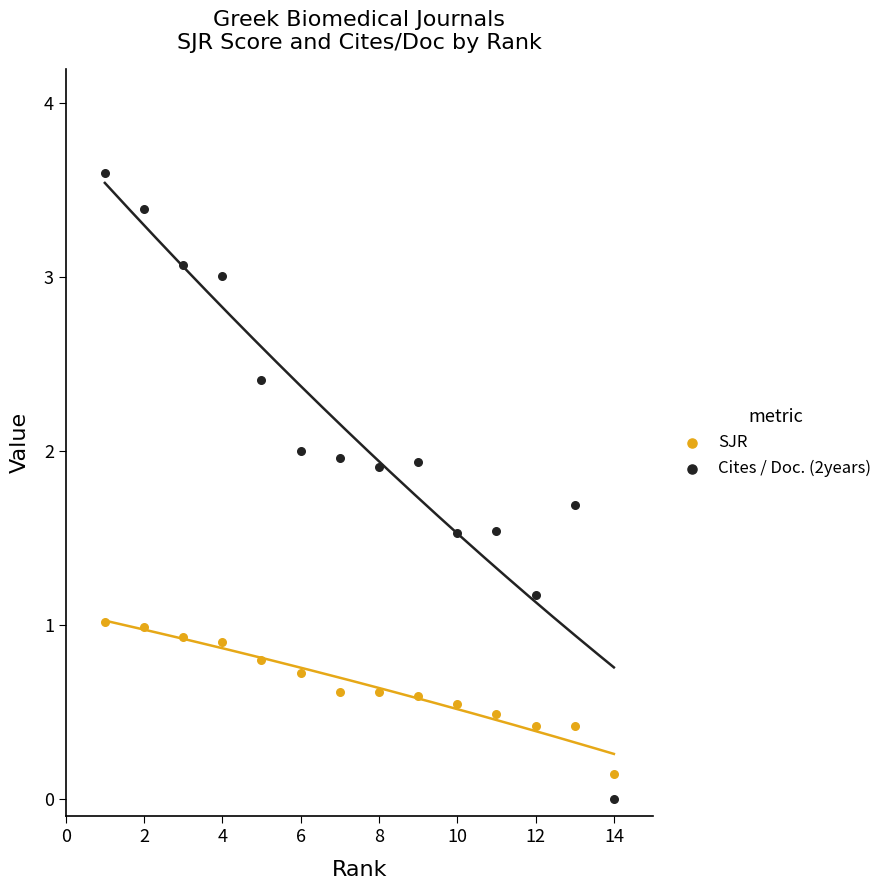

Which series has the widest spread of Y values?

Cites / Doc. (2years)